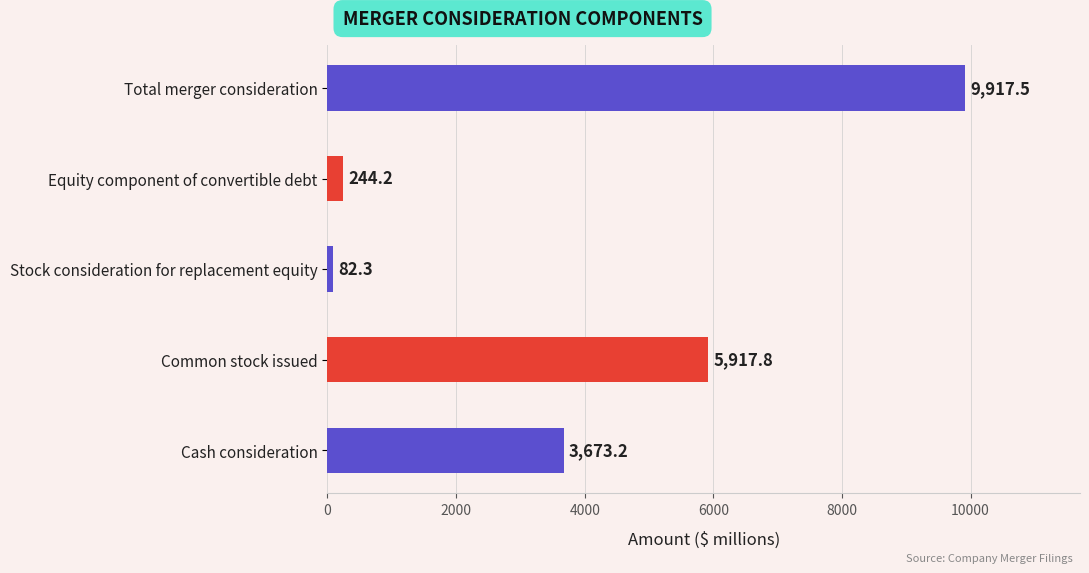

Which label corresponds to the smallest value in the chart?

Stock consideration for replacement equity